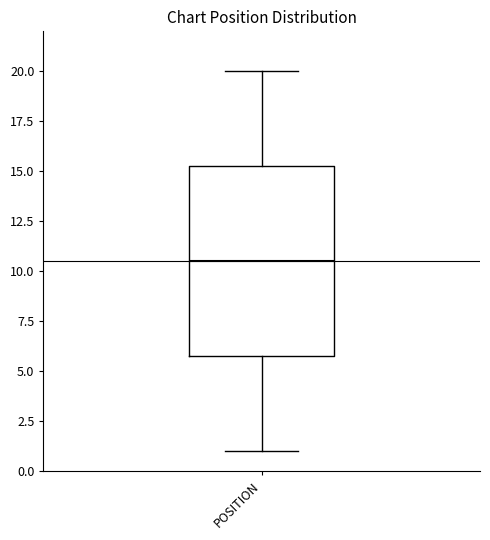

Where is the lower edge of the box for POSITION on the y-axis? The values are not printed on the chart, so give them approximately, as read against the axis.

6.0